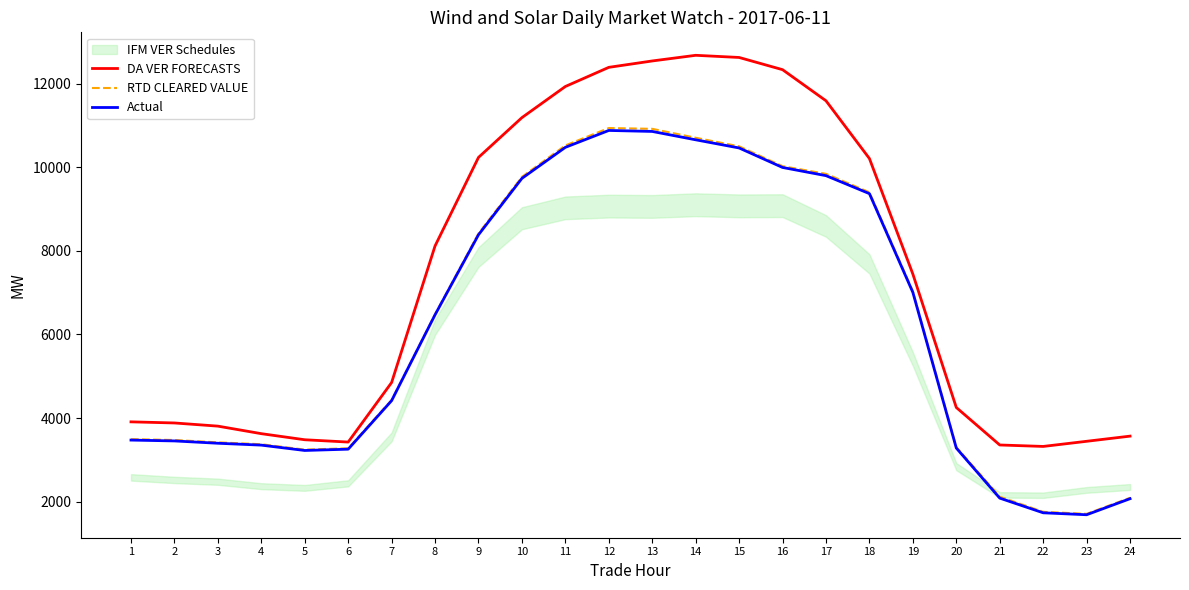

Between 10 and 15, which series saw the biggest shift?

DA VER FORECASTS